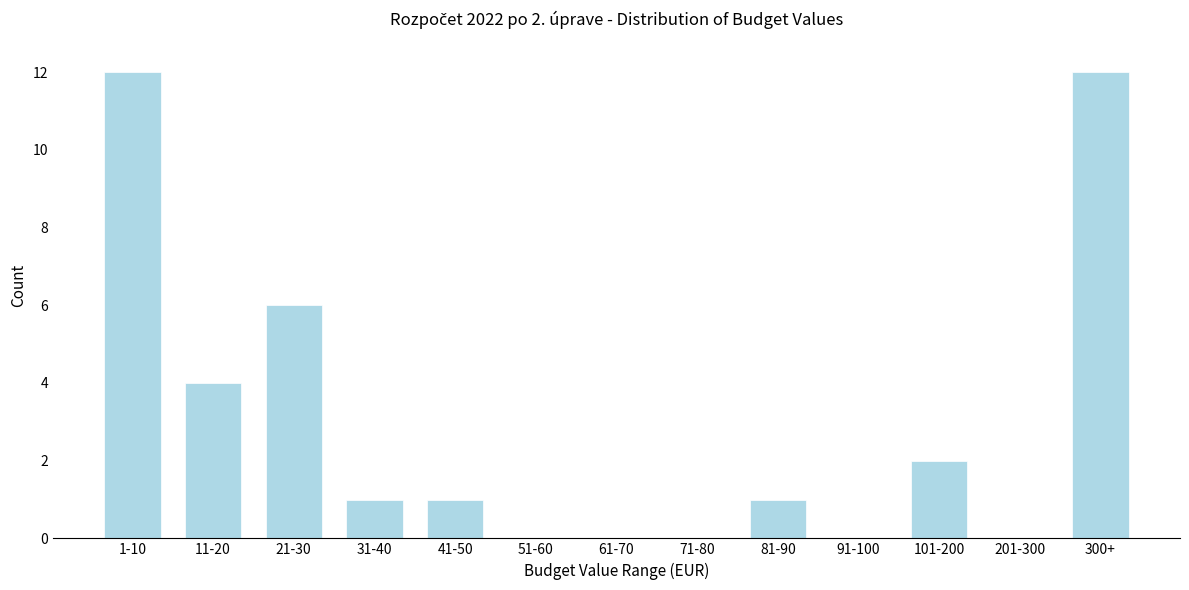

Reading right to left, list all the values displayed in this chart.

300+=12	201-300=0	101-200=2	91-100=0	81-90=1	71-80=0	61-70=0	51-60=0	41-50=1	31-40=1	21-30=6	11-20=4	1-10=12